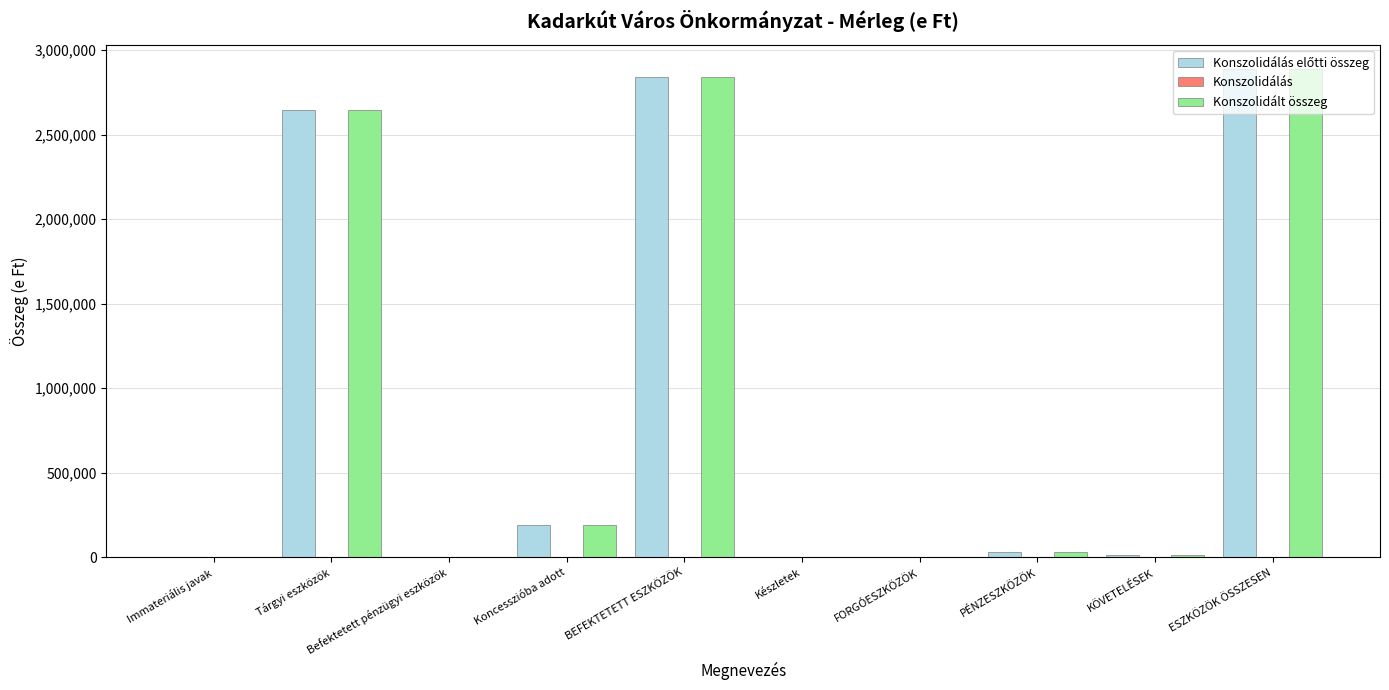

What is the sum of all Konszolidált összeg values?

8617195